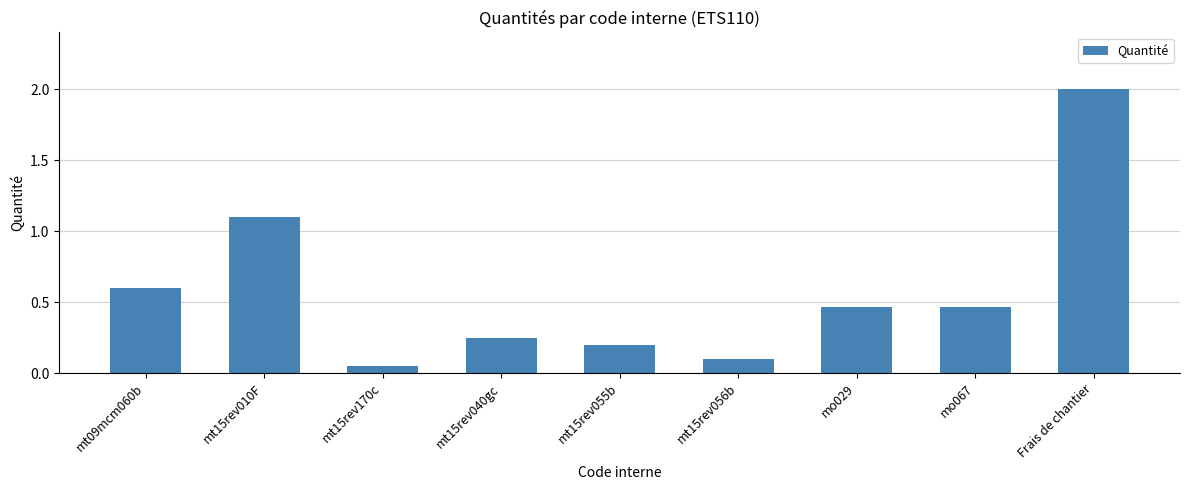

What is the approximate value at Frais de chantier?

2.0